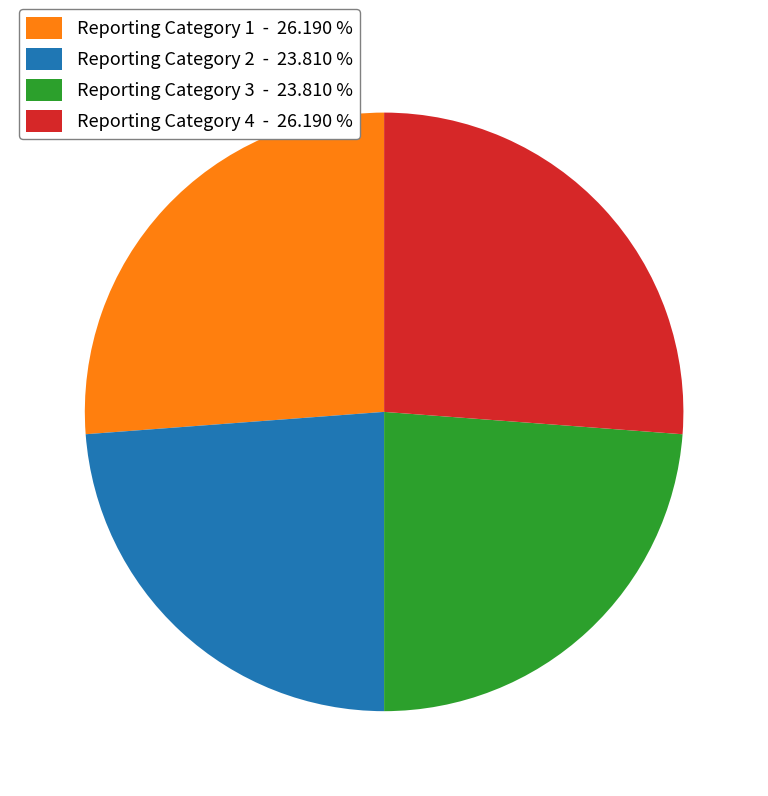

Do Reporting Category 2 - 23.810 % and Reporting Category 3 - 23.810 % together represent more than half of the pie?

No